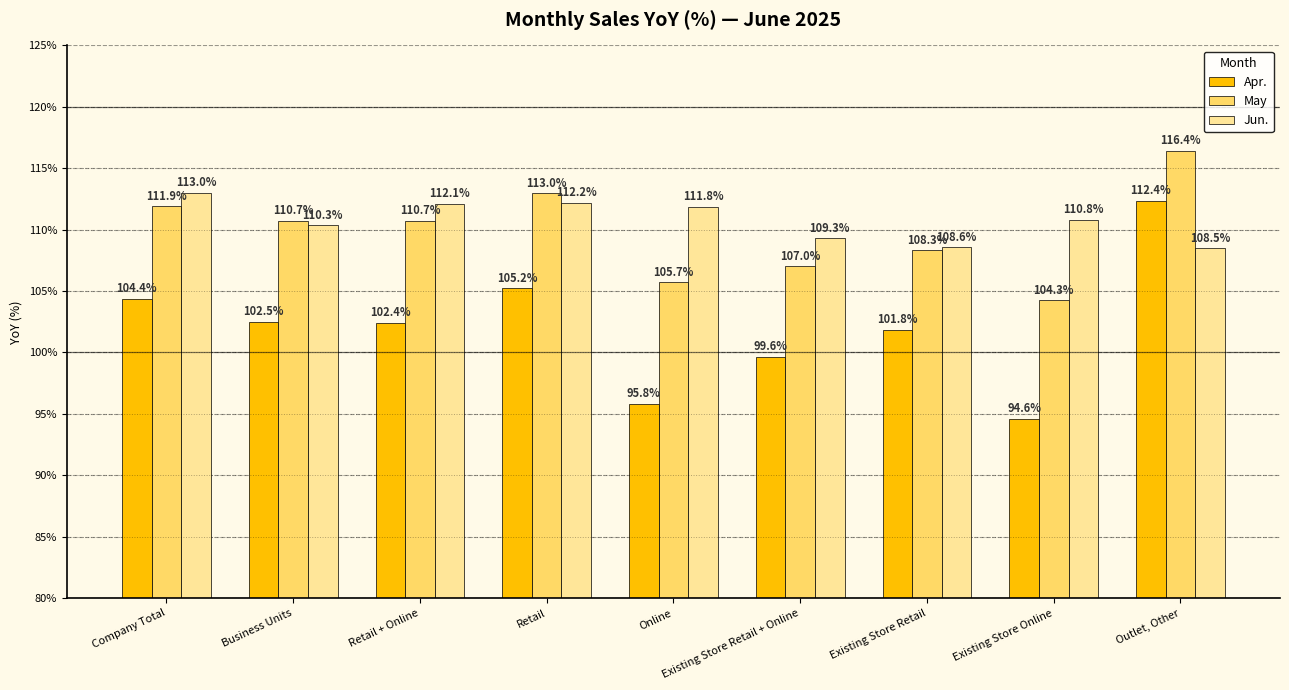

What is the sum of all May values?

988.0